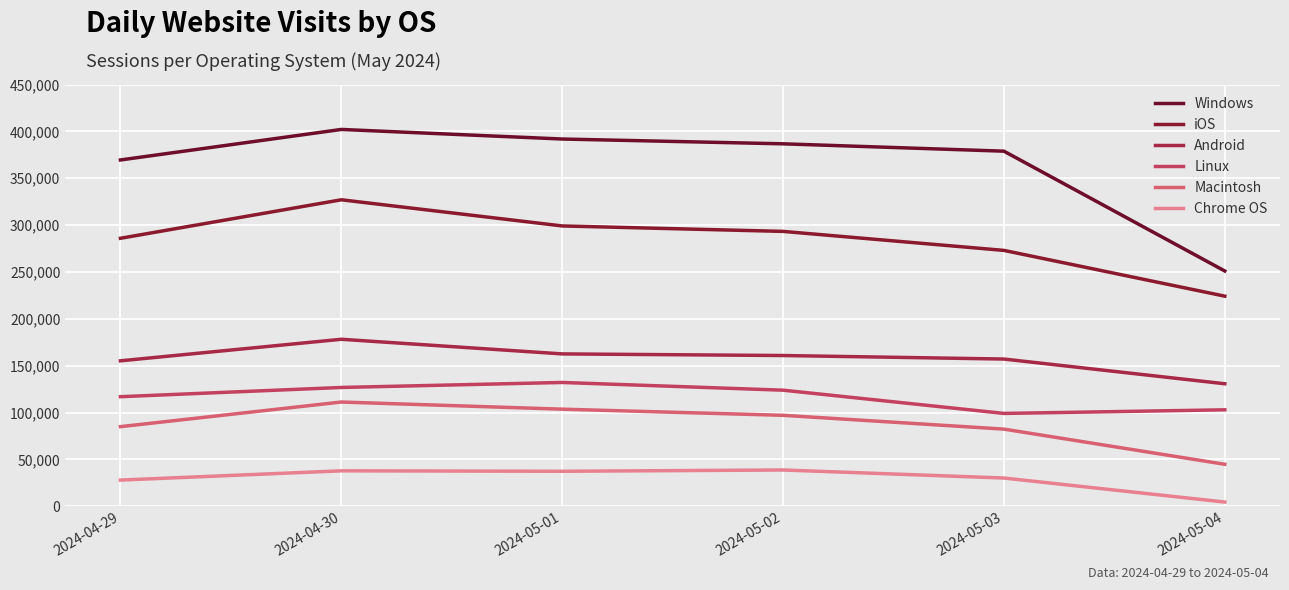

Is this an area chart (filled region under the line)?

No